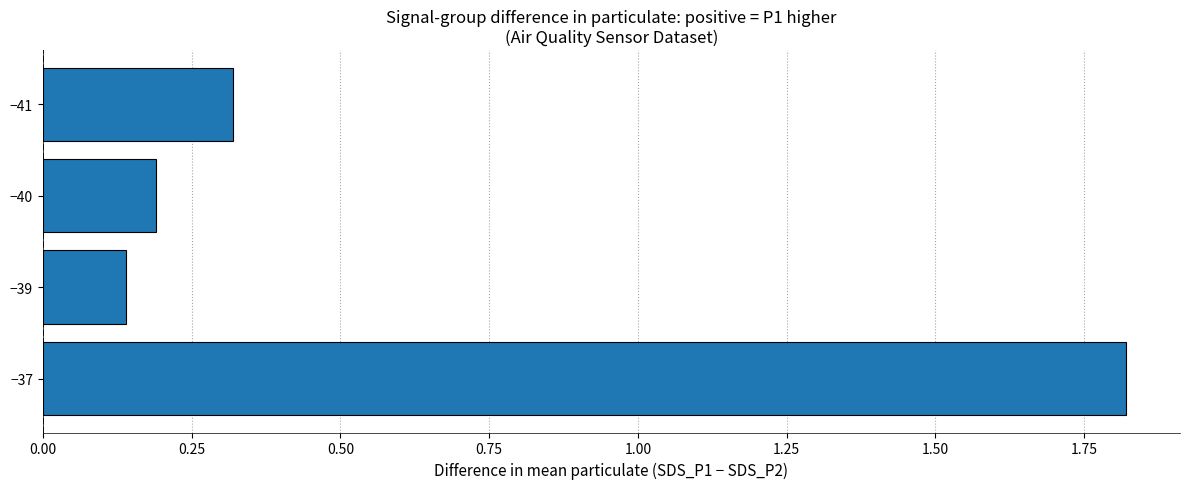

Which has a higher value, −39 or −40?

−40